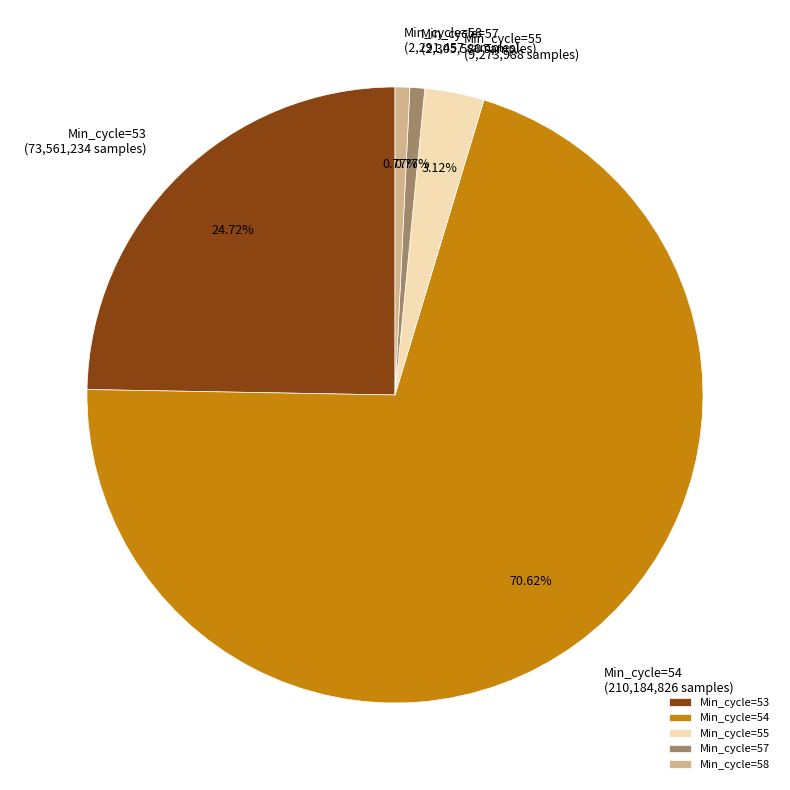

Approximately how many times larger is the value at Min_cycle=53 compared to Min_cycle=57?

32.0